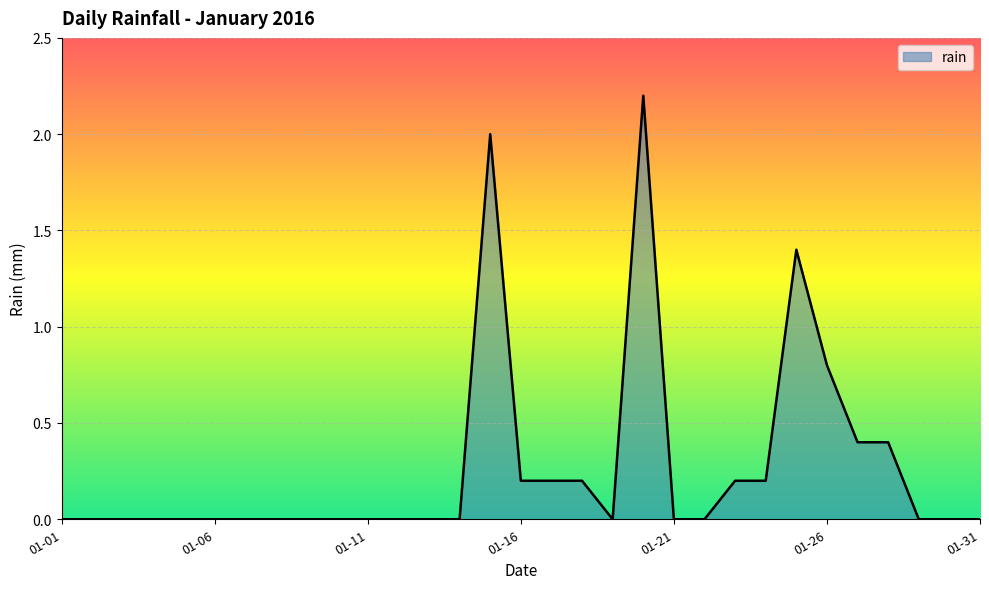

What is the difference between the maximum and minimum values?

2.2